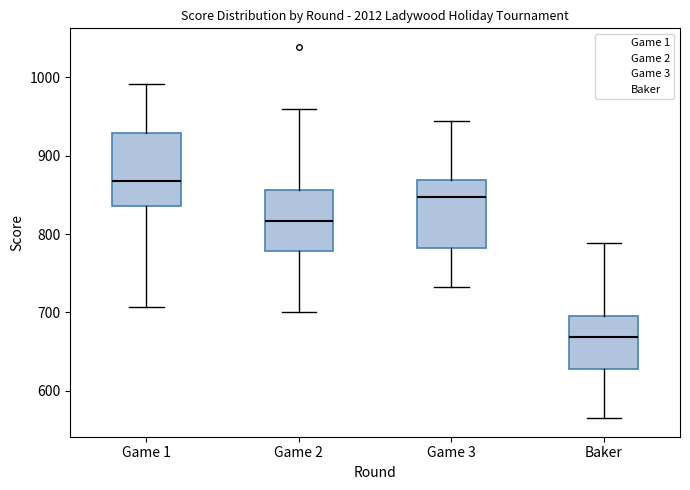

Where is the lower edge of the box for Game 3 on the y-axis? The values are not printed on the chart, so give them approximately, as read against the axis.

780